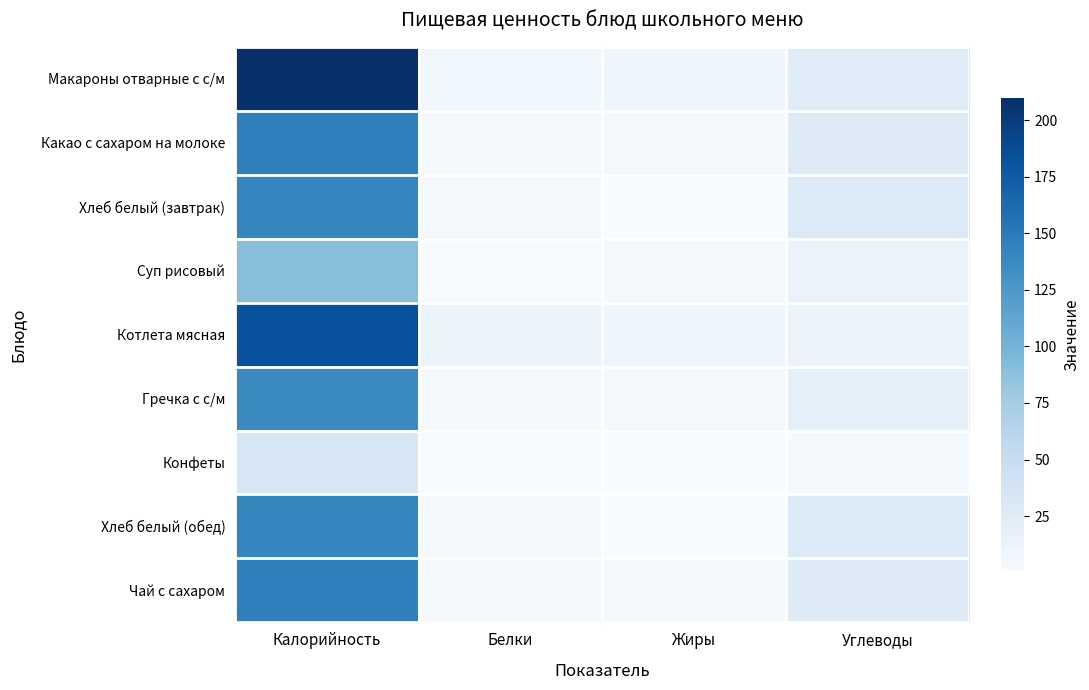

Reading left to right, transcribe all the data shown in this chart.

Макароны отварные с с/м: Калорийность=210.0	Белки=8.0	Жиры=9.0	Углеводы=25.0
Какао с сахаром на молоке: Калорийность=145.0	Белки=3.5	Жиры=4.0	Углеводы=26.0
Хлеб белый (завтрак): Калорийность=141.0	Белки=4.0	Жиры=0.5	Углеводы=29.0
Суп рисовый: Калорийность=90.0	Белки=2.0	Жиры=4.0	Углеводы=14.0
Котлета мясная: Калорийность=183.0	Белки=11.8	Жиры=9.0	Углеводы=12.0
Гречка с с/м: Калорийность=137.0	Белки=3.0	Жиры=5.0	Углеводы=20.0
Конфеты: Калорийность=33.6	Белки=1.0	Жиры=0.5	Углеводы=3.0
Хлеб белый (обед): Калорийность=141.0	Белки=4.0	Жиры=0.5	Углеводы=29.0
Чай с сахаром: Калорийность=145.0	Белки=4.0	Жиры=4.0	Углеводы=26.0